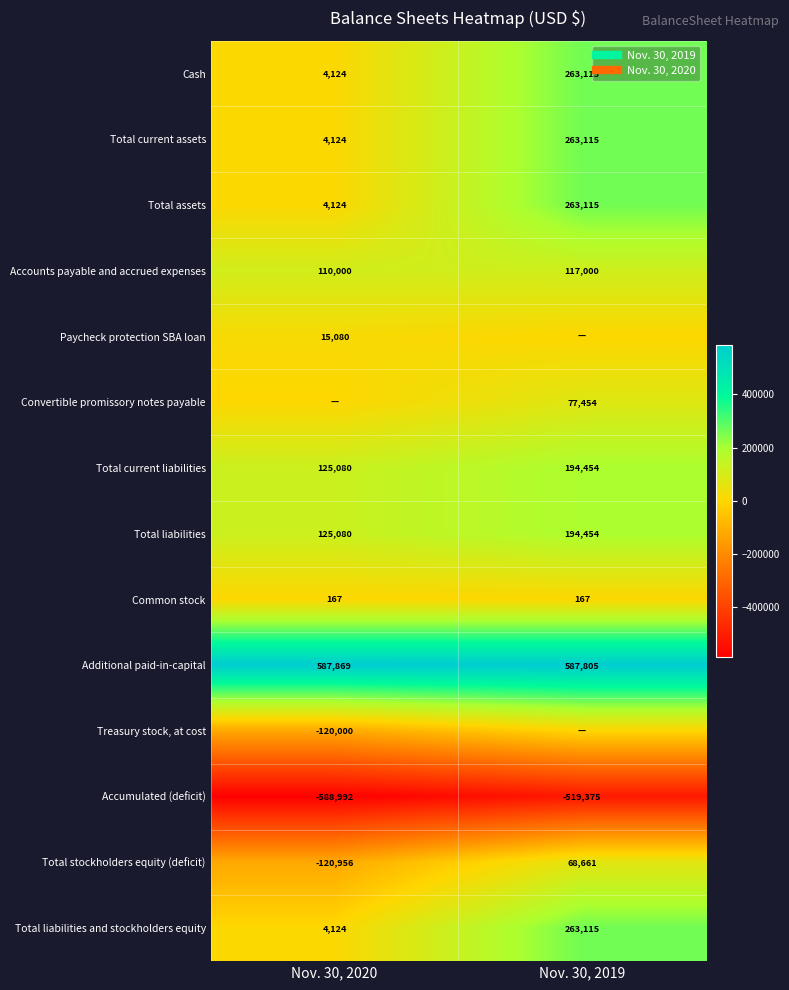

What is the difference between the highest and lowest values at Nov. 30, 2019?

1107180